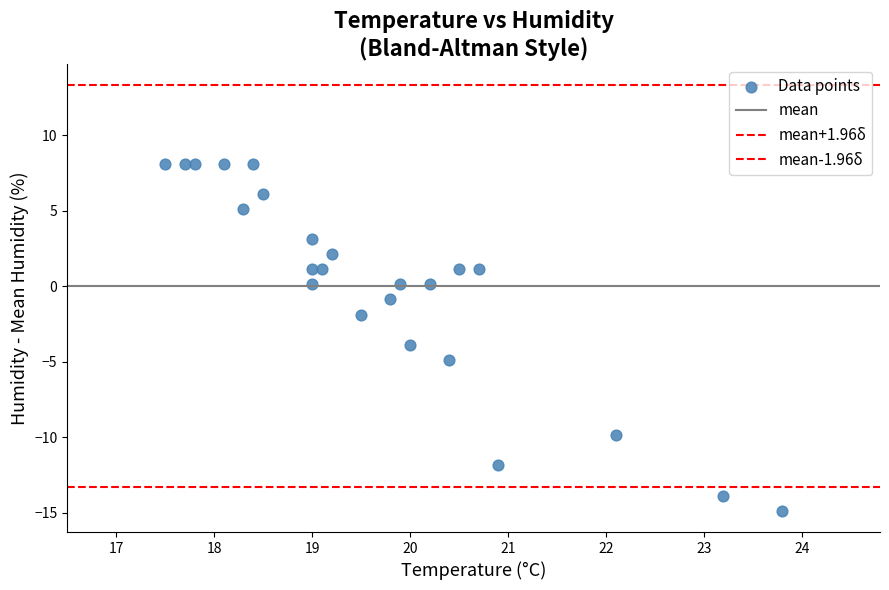

How many points are shown in the scatter plot?

24